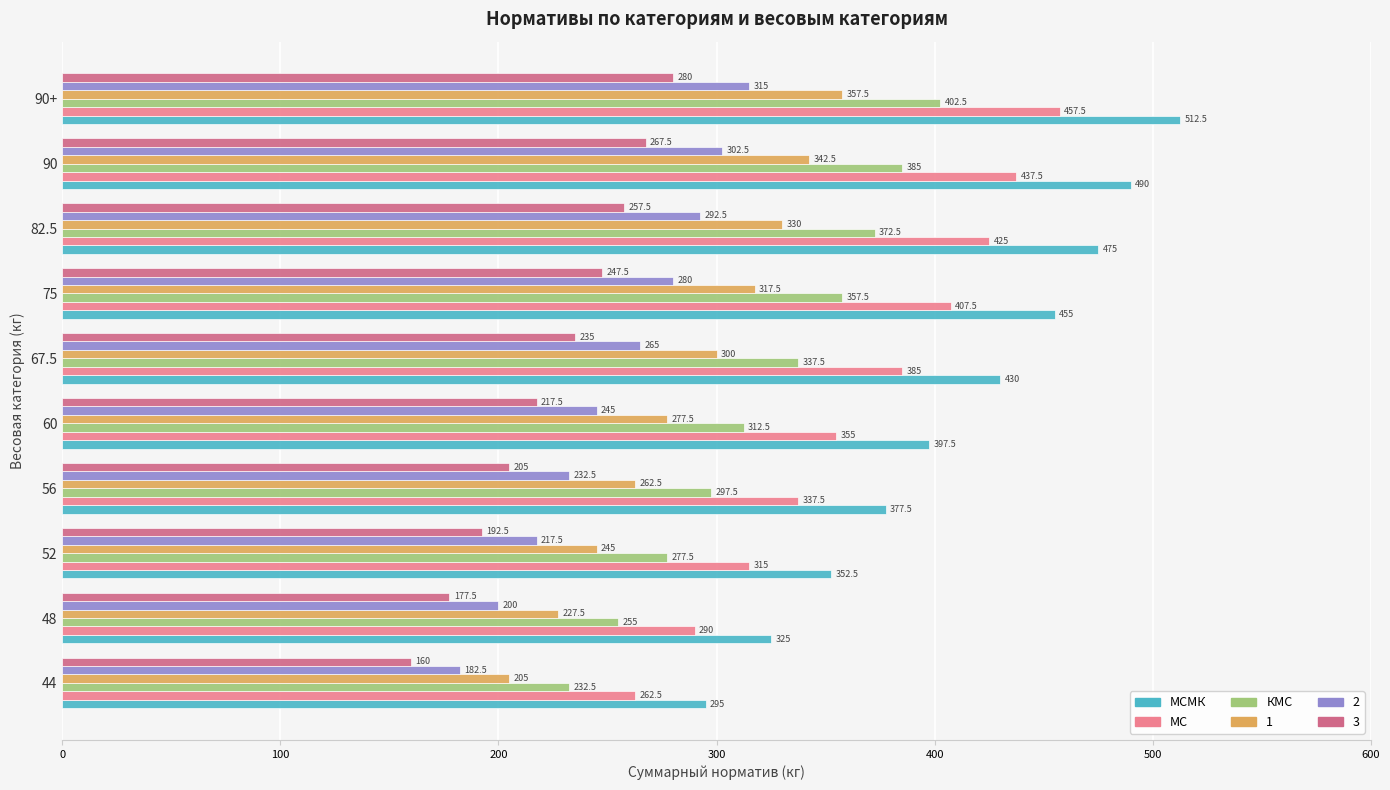

What is the maximum value for МСМК?

512.5